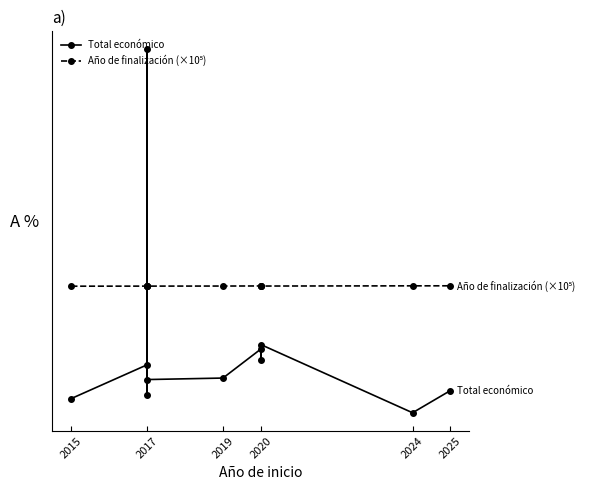

True or false: Año de finalización (×10⁵) and Total económico intersect in this chart.

True